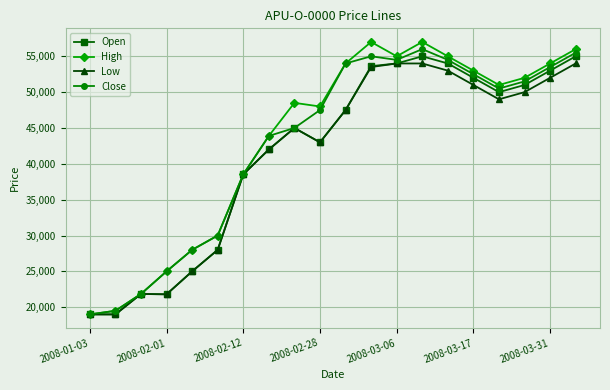

Which series has the largest range (max minus min)?

High